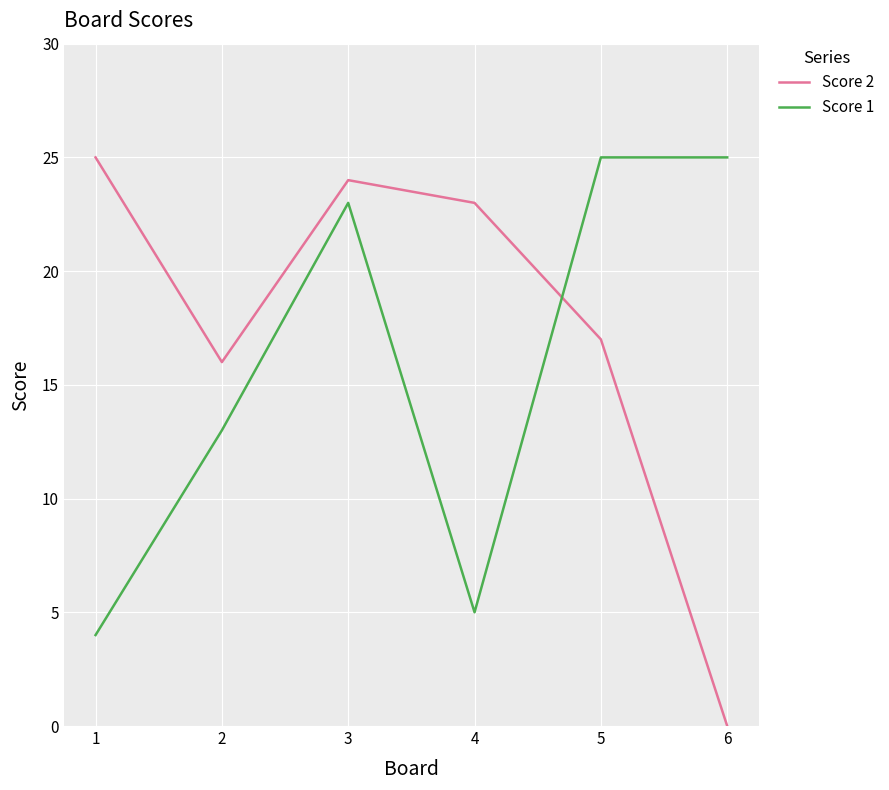

Which series changed the most between 1 and 3?

Score 1